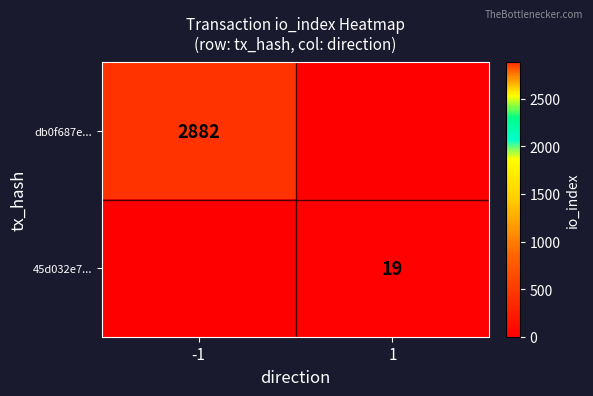

How many series are shown in this chart?

2